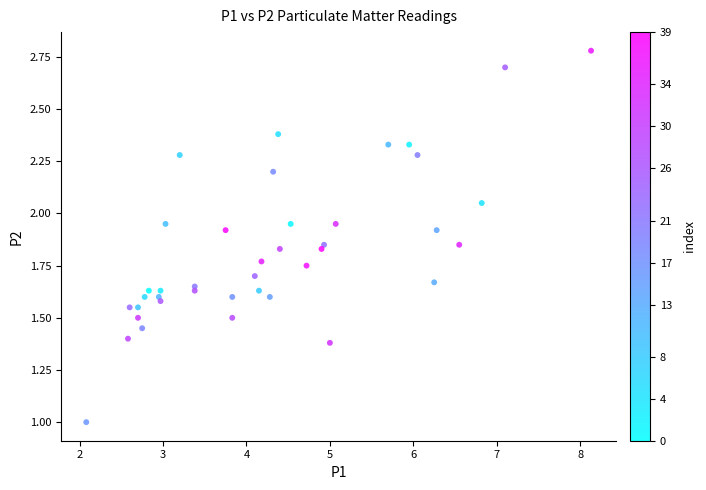

What is the range of X values (max minus min)?

6.1